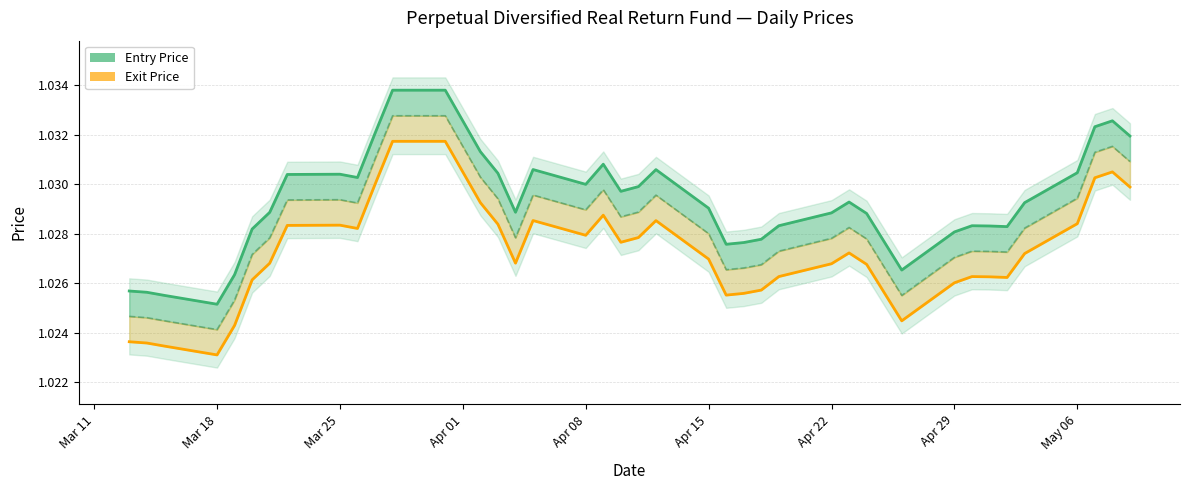

At how many categories does at least one series exceed 1?

40